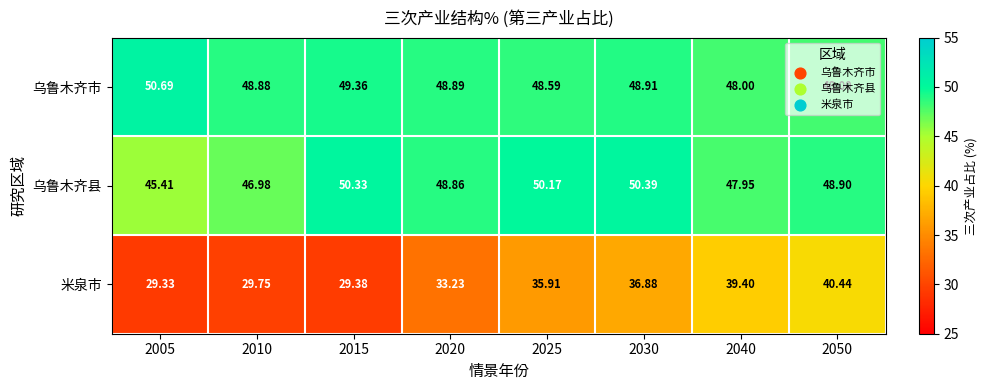

Rank the series by their maximum value, from highest to lowest.

乌鲁木齐市, 乌鲁木齐县, 米泉市